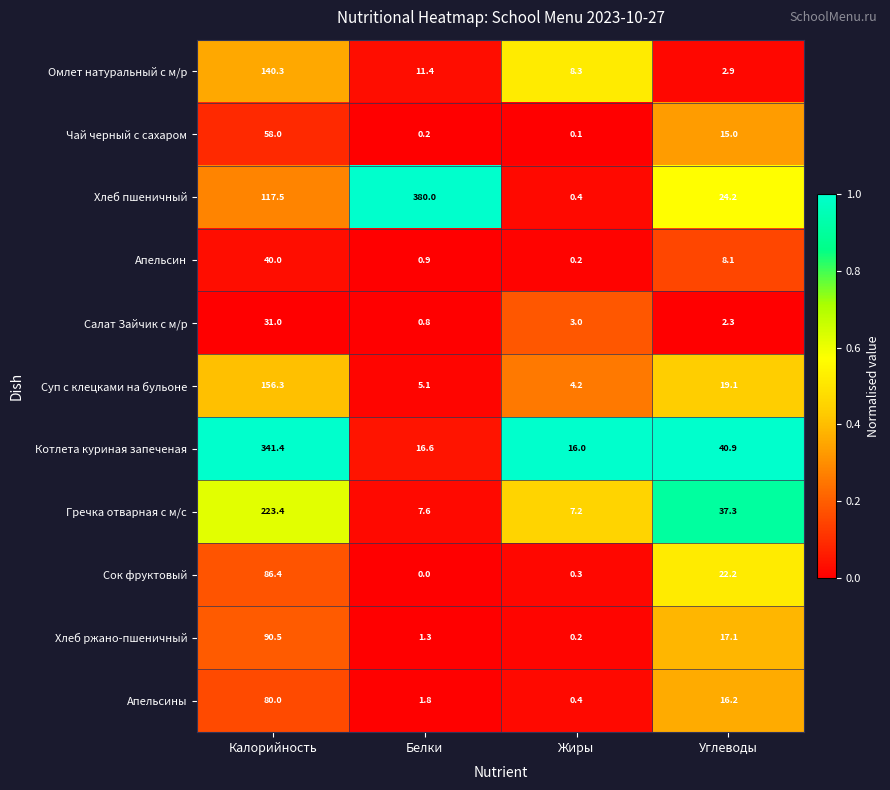

At which label does Хлеб пшеничный first exceed 117?

Калорийность